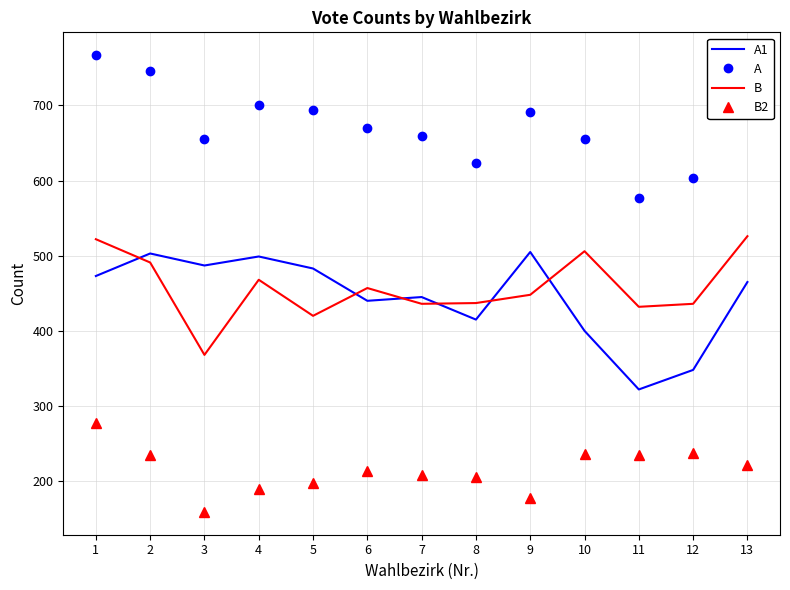

Is the value of A at 12 greater than the value of B at 11?

Yes